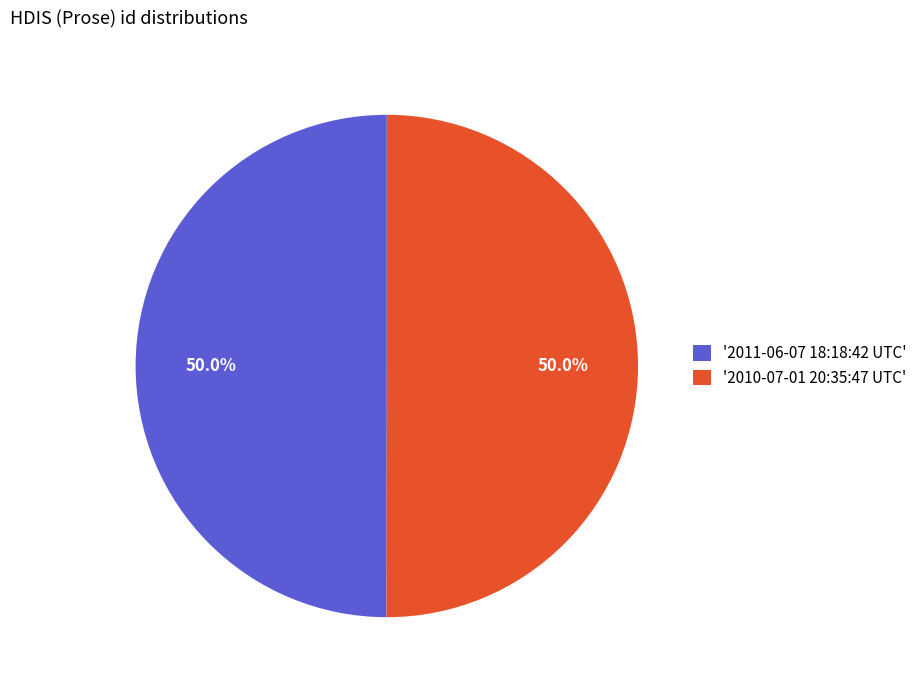

How many slices are in this pie chart?

2